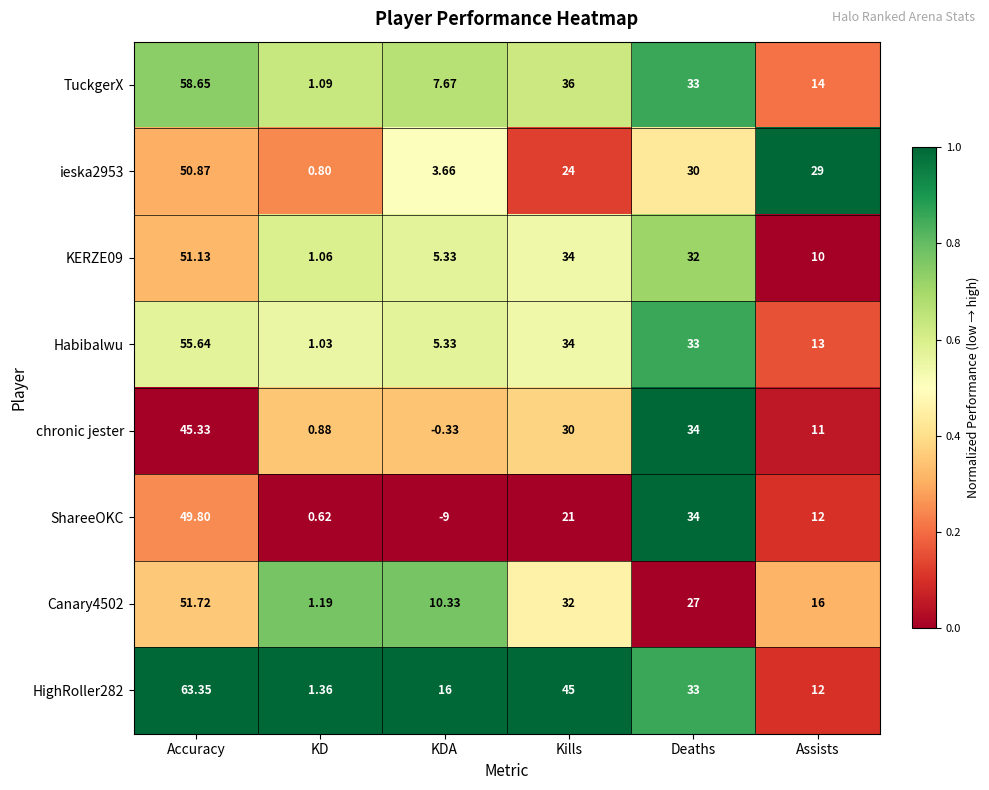

Which series has the largest total across all categories?

HighRoller282